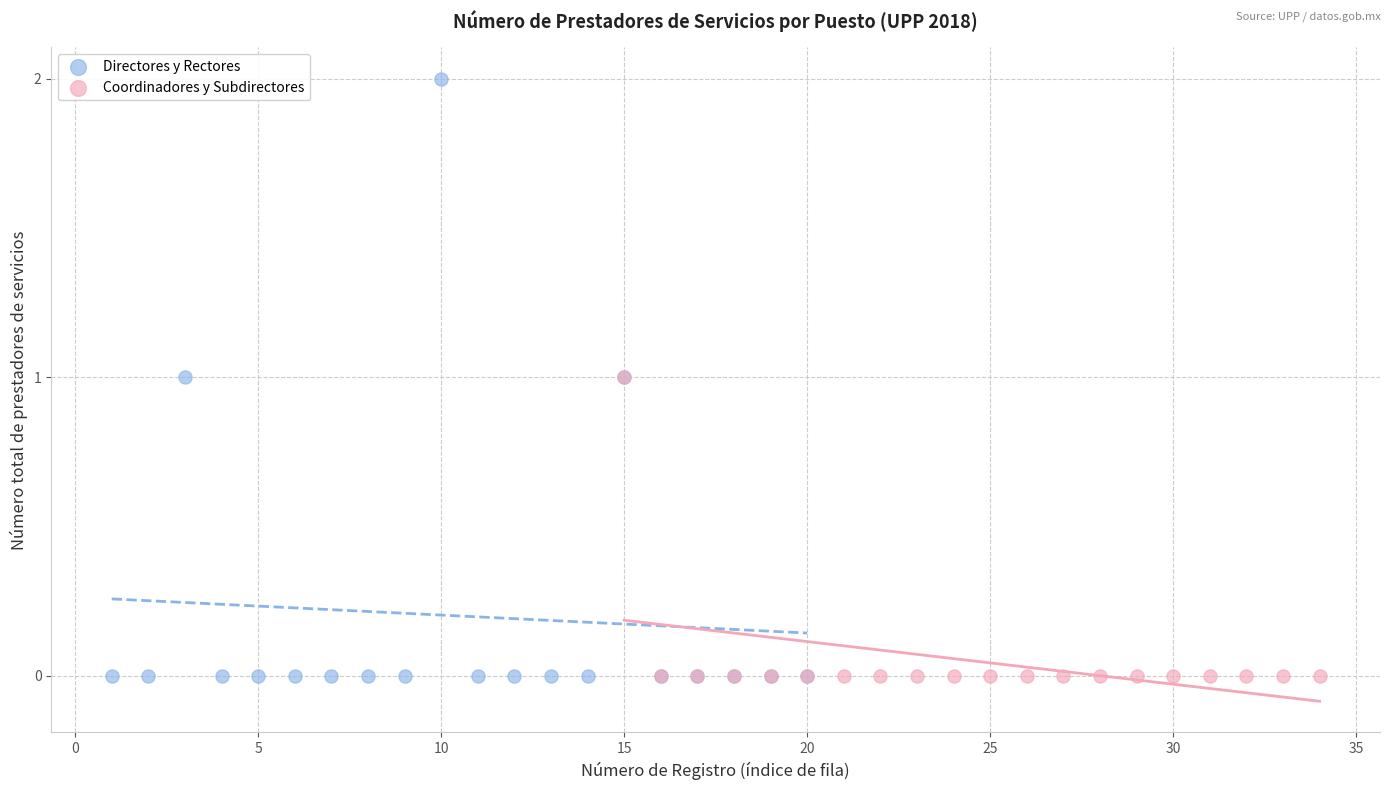

Which series contains the highest Y value?

Directores y Rectores